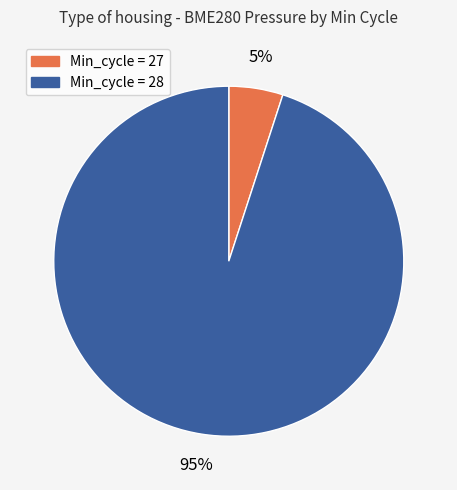

How many segments does this pie chart have?

2